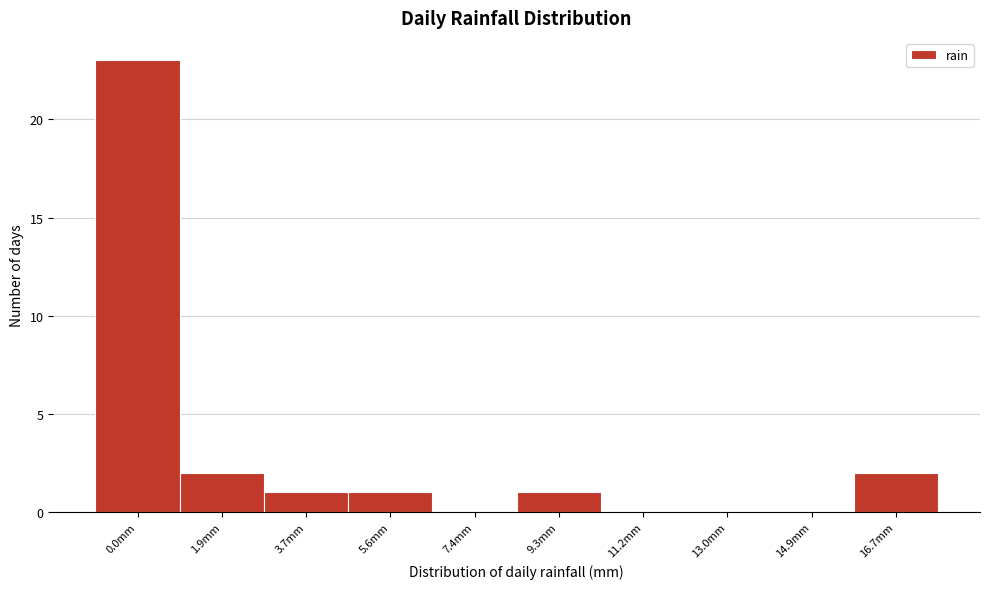

Reading left to right, transcribe all the data shown in this chart.

0.0mm=23	1.9mm=2	3.7mm=1	5.6mm=1	7.4mm=0	9.3mm=1	11.2mm=0	13.0mm=0	14.9mm=0	16.7mm=2